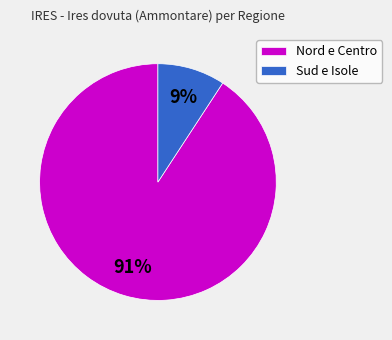

Which category has the smallest portion of the pie?

Sud e Isole